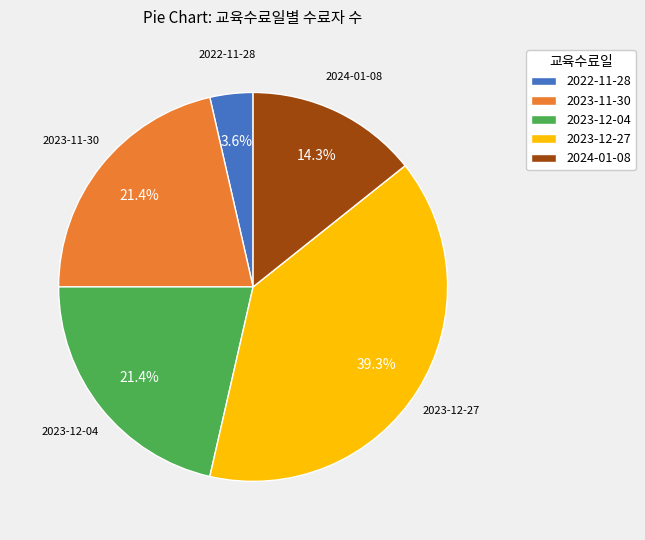

Is there a majority slice in this chart?

No